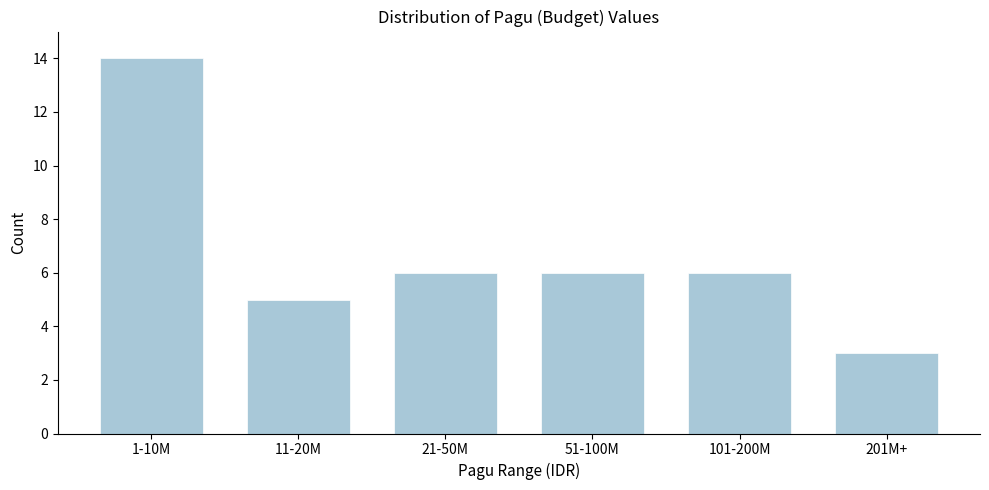

Reading left to right, extract all data points from this chart.

1-10M=14	11-20M=5	21-50M=6	51-100M=6	101-200M=6	201M+=3